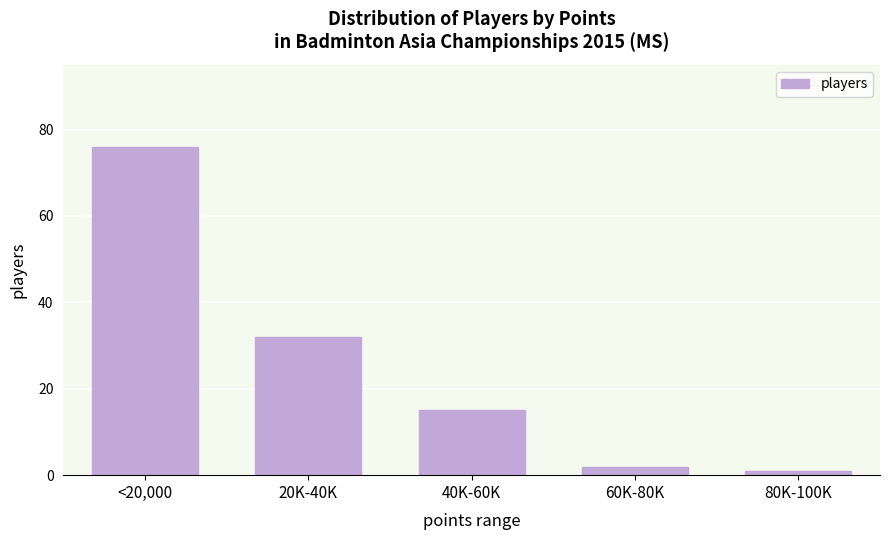

Reading left to right, extract all data points from this chart.

<20,000=76	20K-40K=32	40K-60K=15	60K-80K=2	80K-100K=1